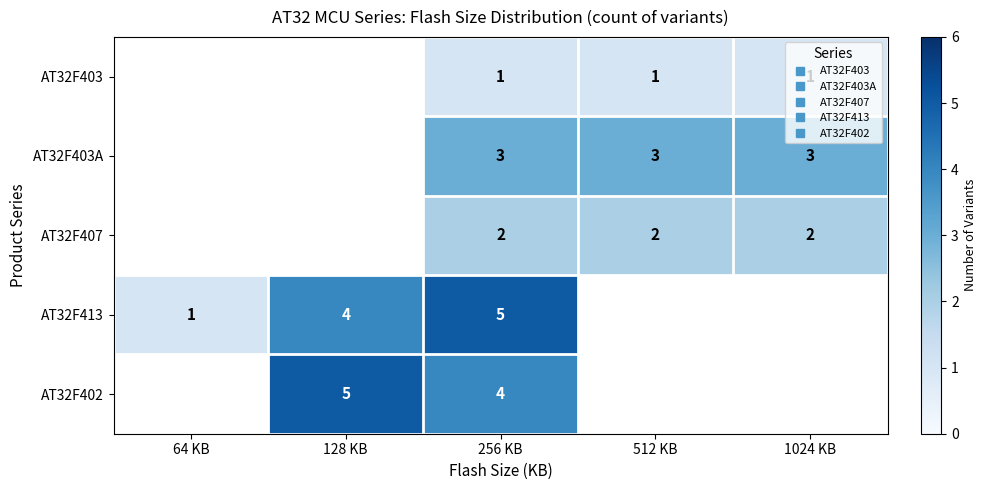

Which label corresponds to the largest value in the chart?

256 KB